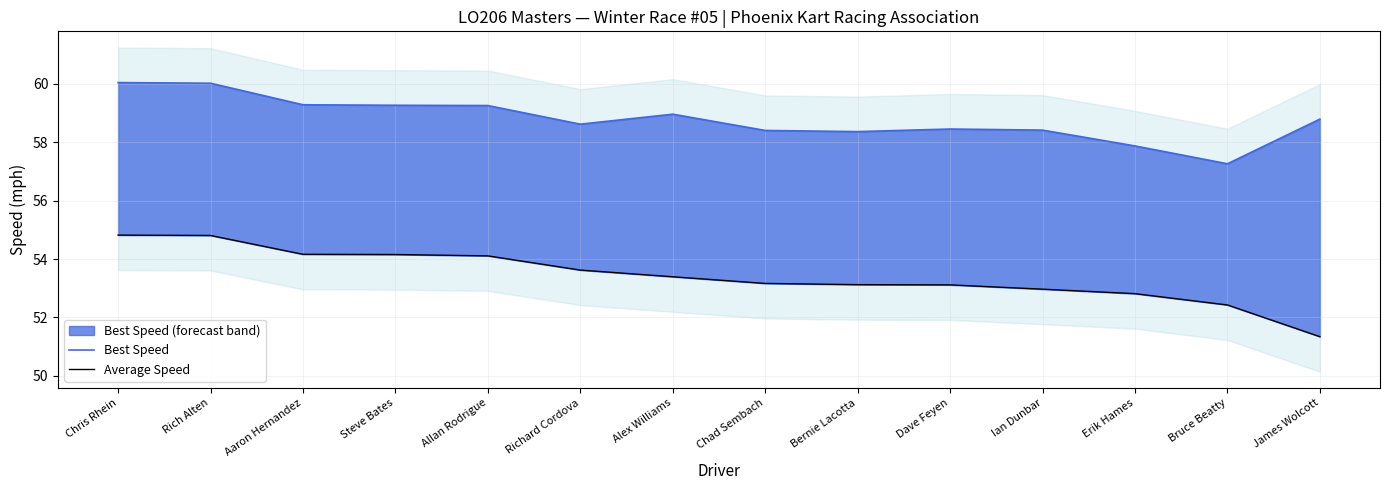

Does the chart display data point markers on the line(s)?

No